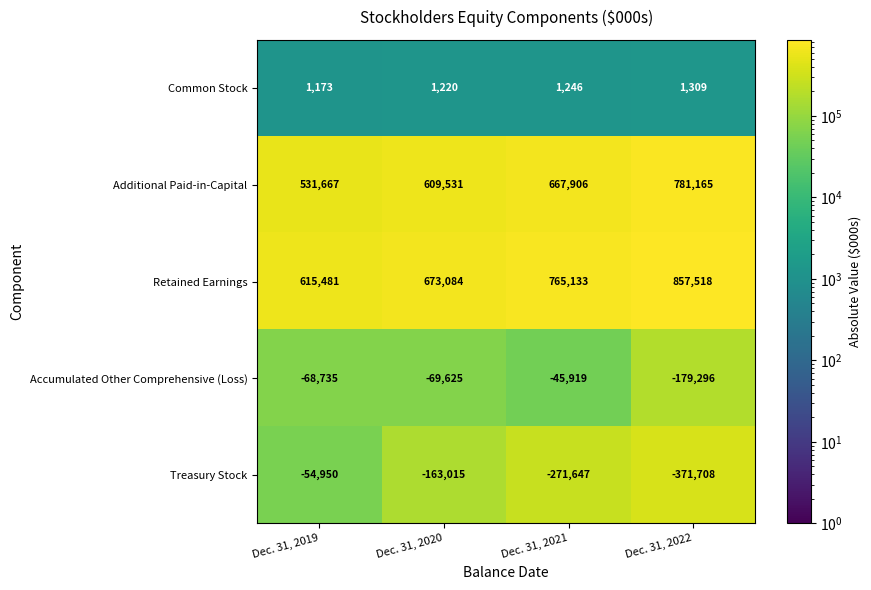

Rank the series at Dec. 31, 2019 from lowest to highest value.

Accumulated Other Comprehensive (Loss), Treasury Stock, Common Stock, Additional Paid-in-Capital, Retained Earnings